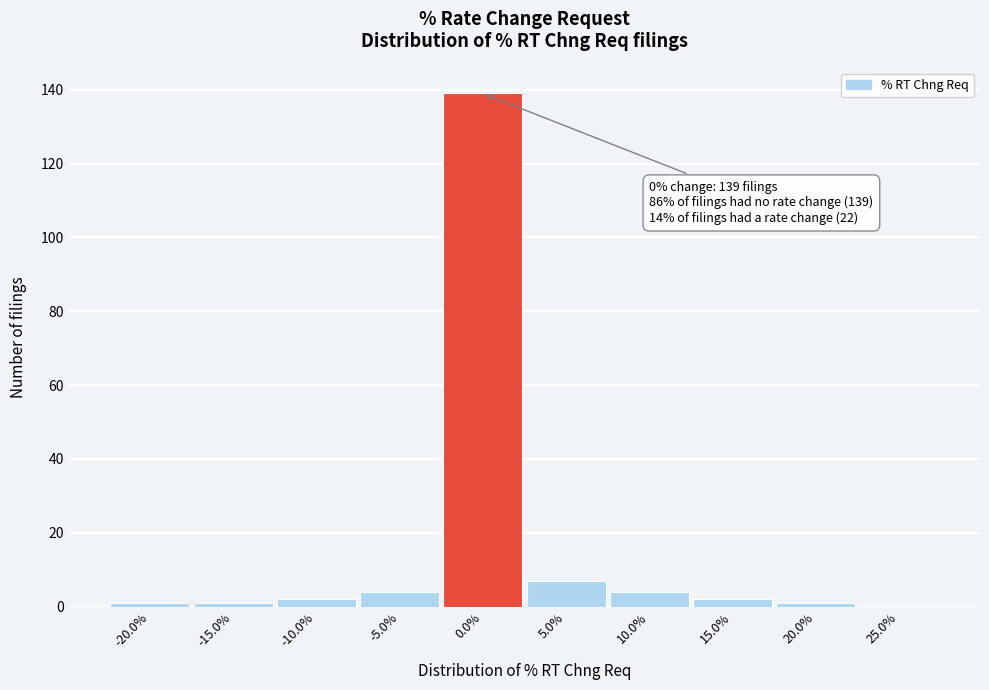

Which range on the x-axis has the tallest bar?

-2.5 to 2.5